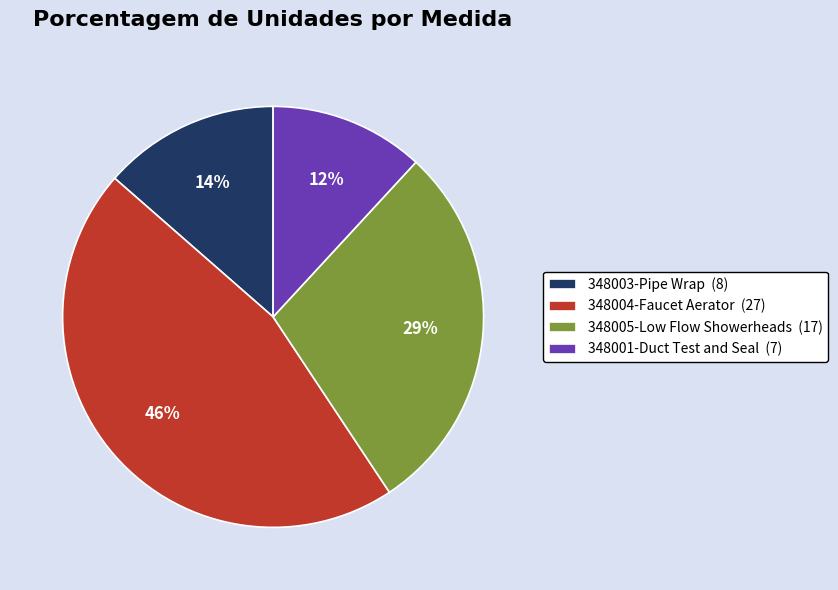

True or false: 348005-Low Flow Showerheads (17) accounts for 24% of the total.

False